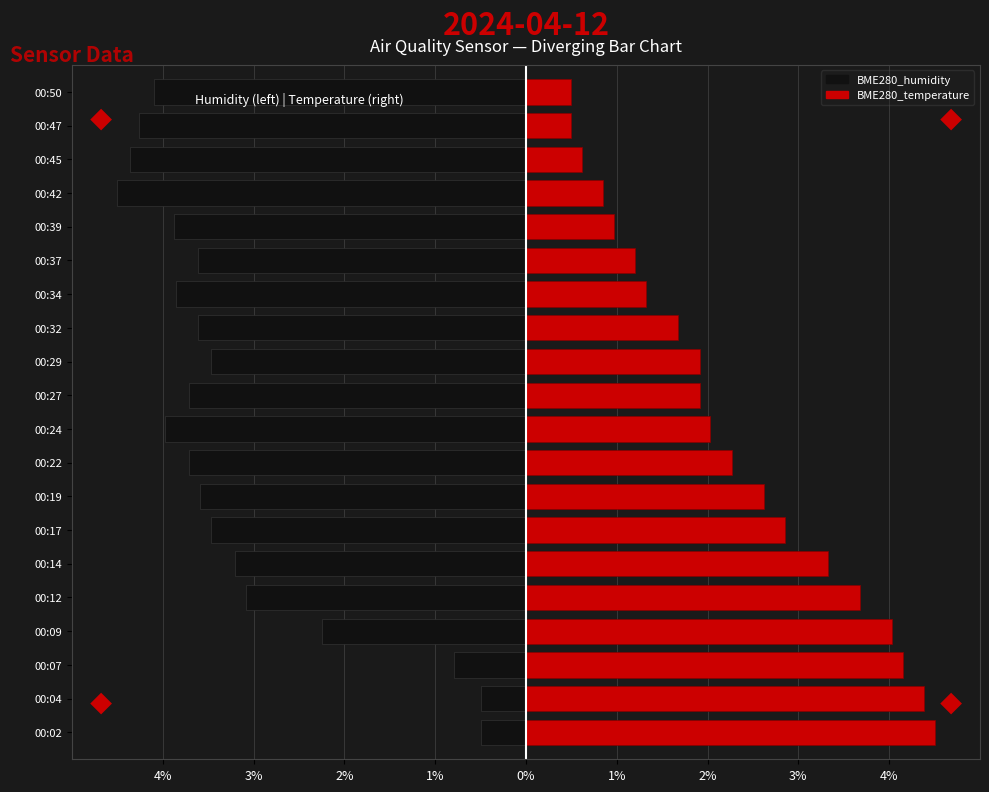

At 00:22, list the series in order from largest to smallest.

BME280_temperature, BME280_humidity